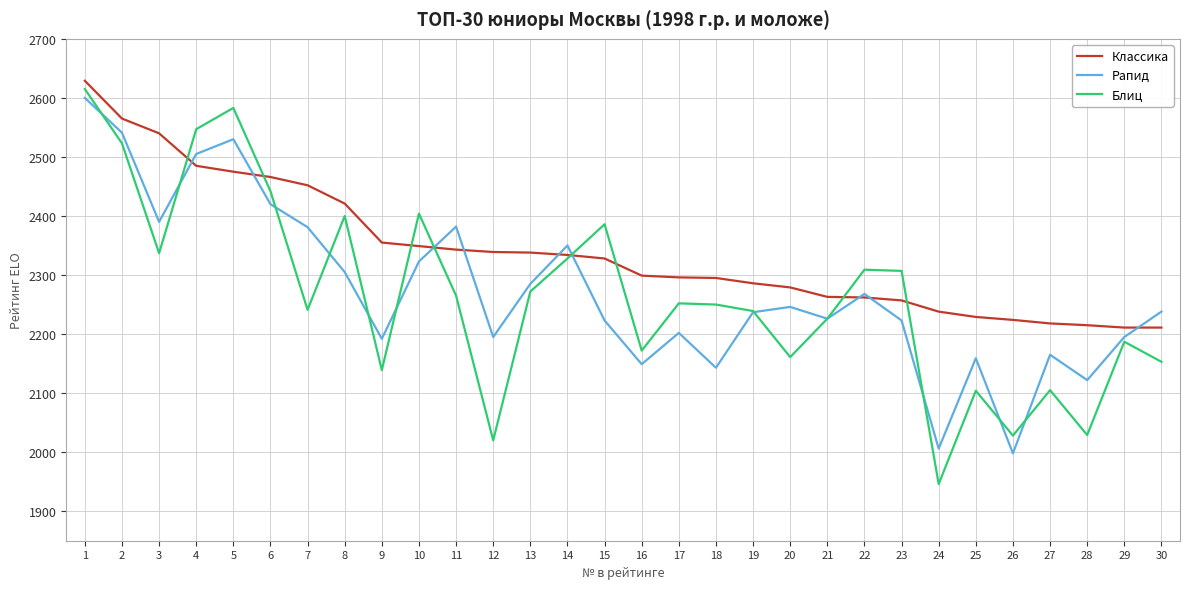

List the series in order of their peak value, lowest first.

Рапид, Блиц, Классика